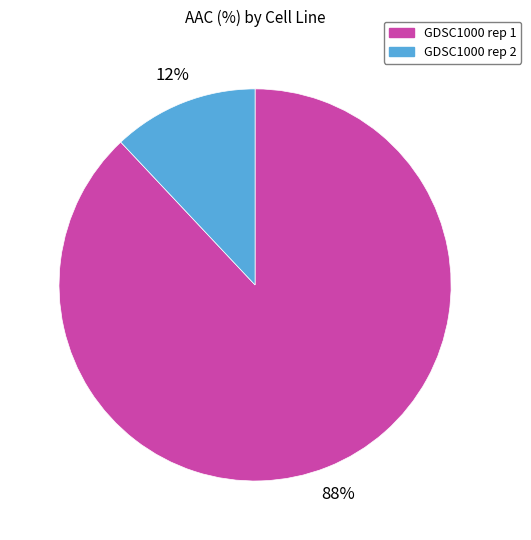

Does GDSC1000 rep 2 account for over 50% of the chart?

No